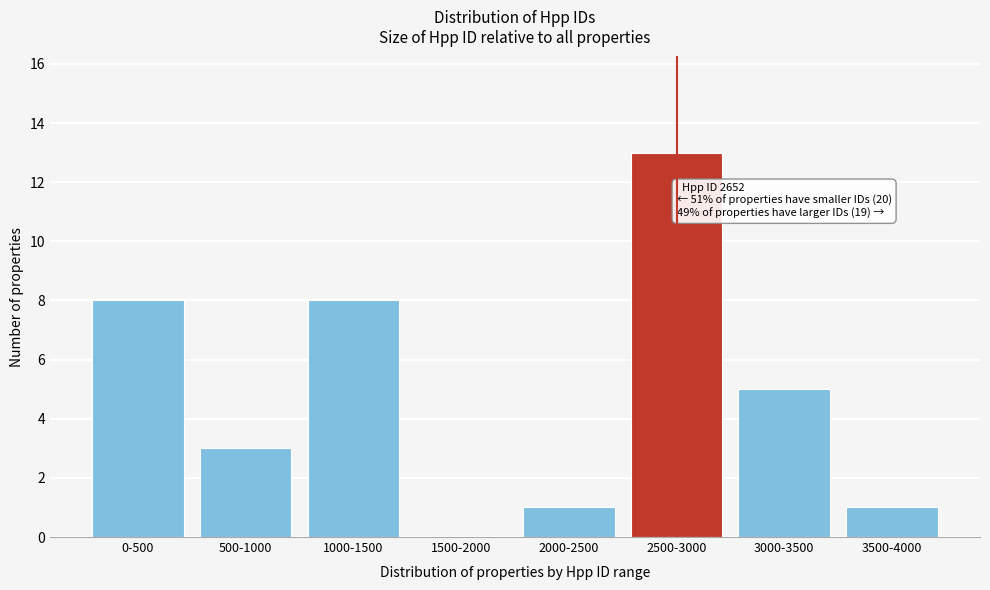

Reading left to right, list all the values displayed in this chart.

0-500=8	500-1000=3	1000-1500=8	1500-2000=0	2000-2500=1	2500-3000=13	3000-3500=5	3500-4000=1